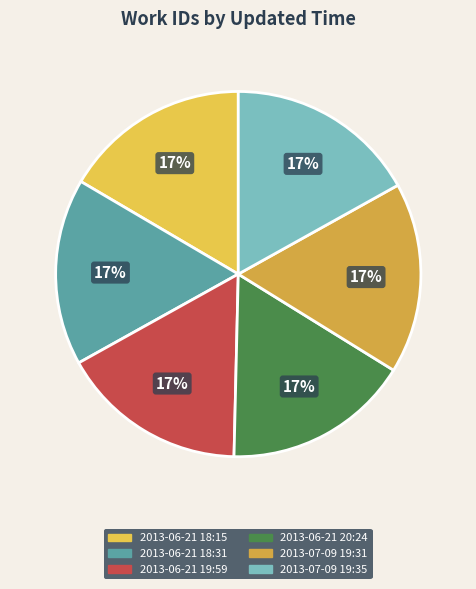

Is it true that 2013-06-21 19:59 is 17% of the pie?

True